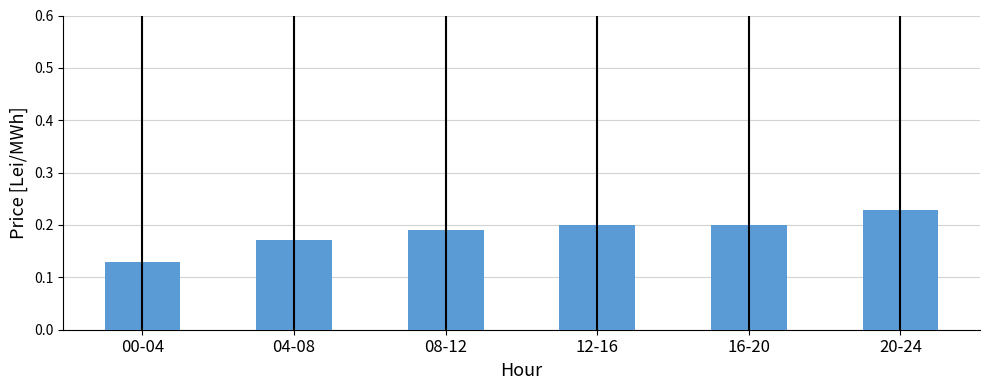

Which label corresponds to the smallest value in the chart?

00-04